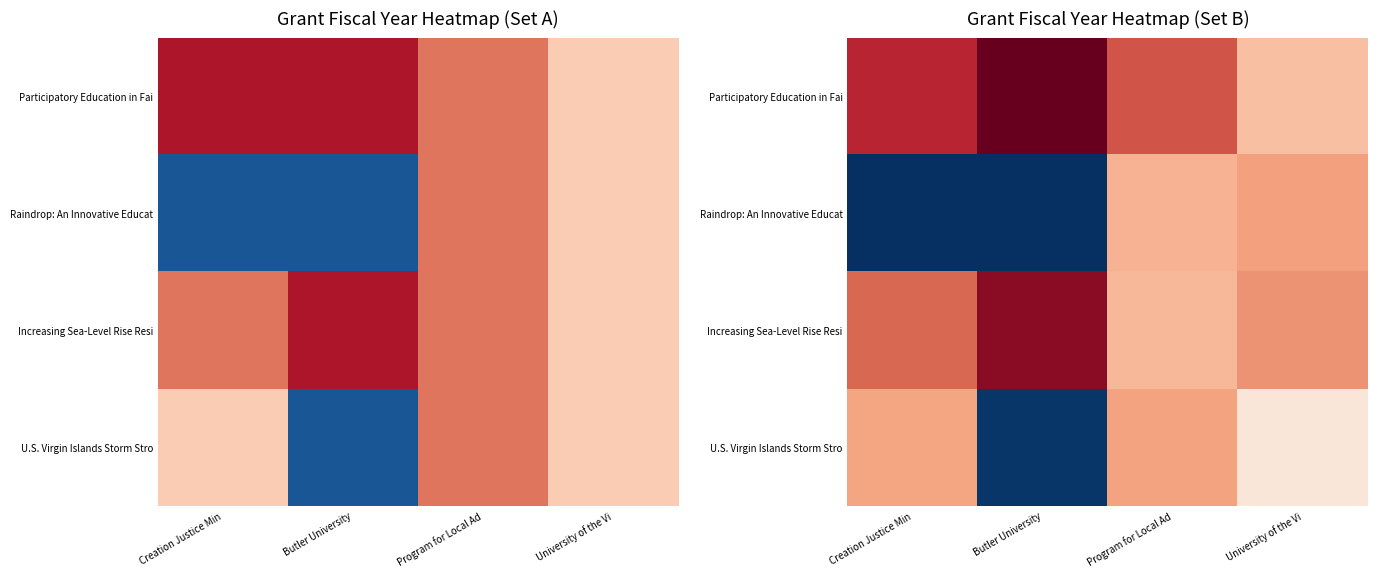

Is it true that Increasing Sea-Level Rise Resi equals 2019.4 at University of the Vi?

True